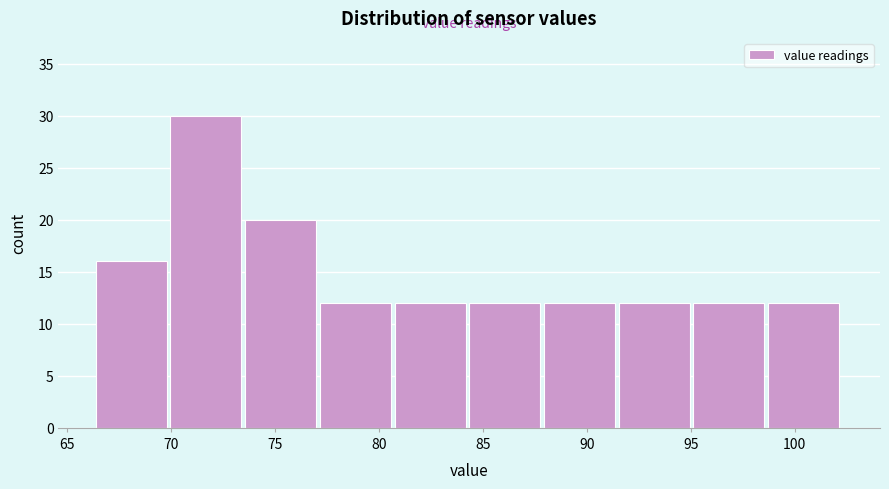

Reading left to right, transcribe this chart: for each bar, give the range it covers on the x-axis and its height. Neither the bar edges nor the heights are printed on the chart, so give them approximately, as read against the axes.

66.5 to 70.0: 16
70.0 to 73.5: 30
73.5 to 77.0: 20
77.0 to 81.0: 12
81.0 to 84.5: 12
84.5 to 88.0: 12
88.0 to 91.5: 12
91.5 to 95.0: 12
95.0 to 98.5: 12
98.5 to 102.5: 12